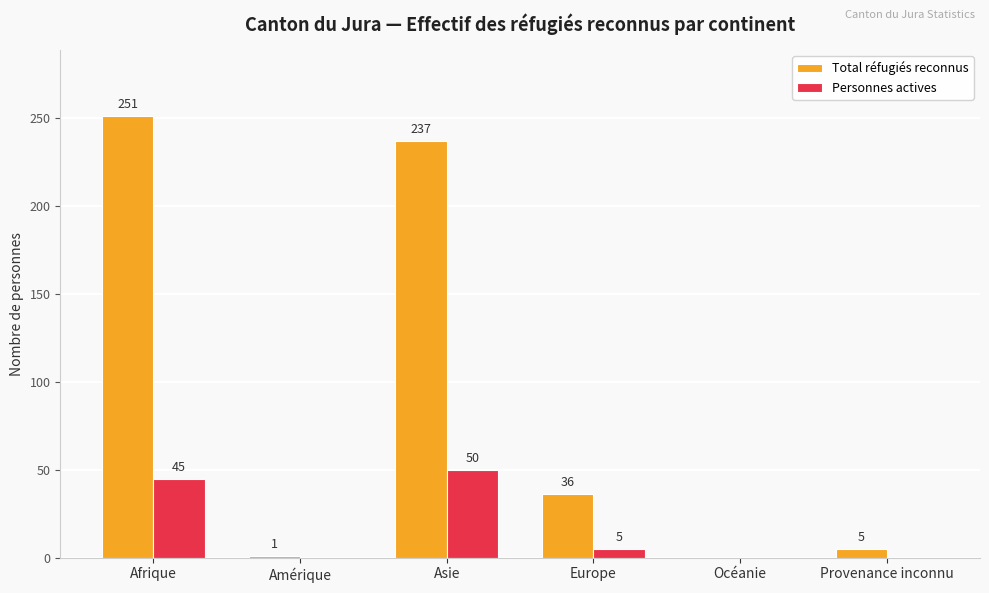

How many values in Total réfugiés reconnus are above zero?

5